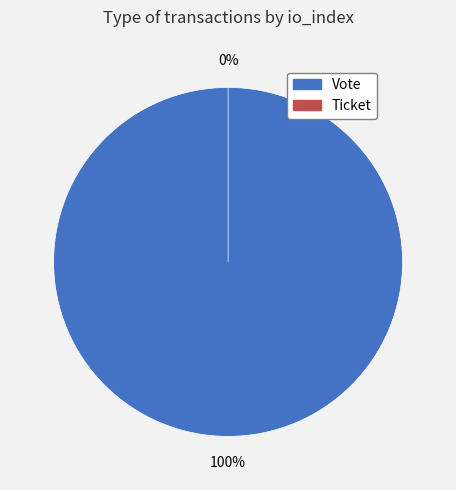

How many slices are in this pie chart?

2